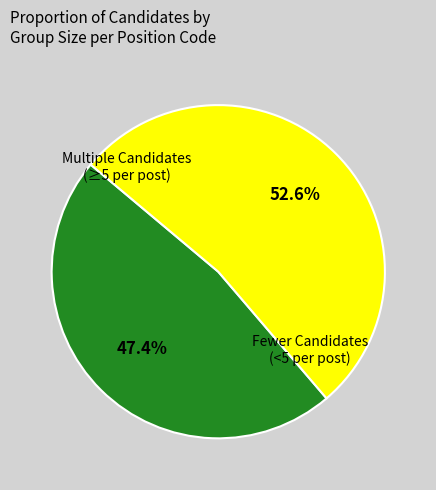

Does any single category account for the majority?

Yes